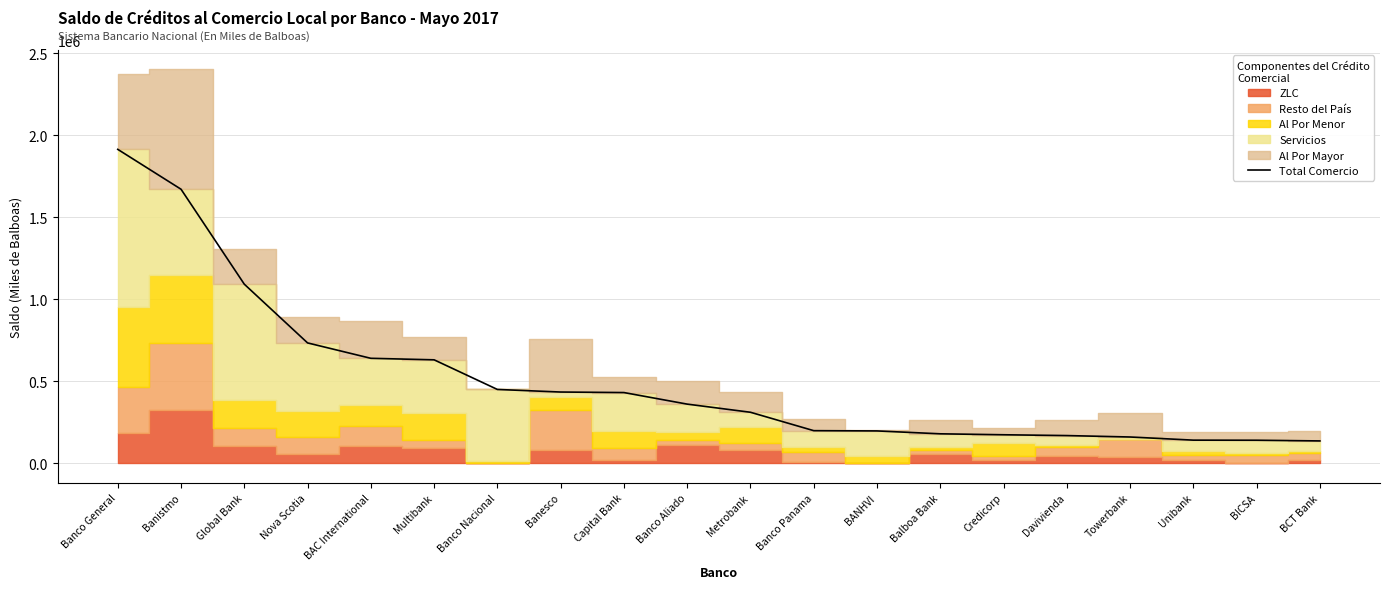

What is the label of the 3rd point from the left?

Global Bank